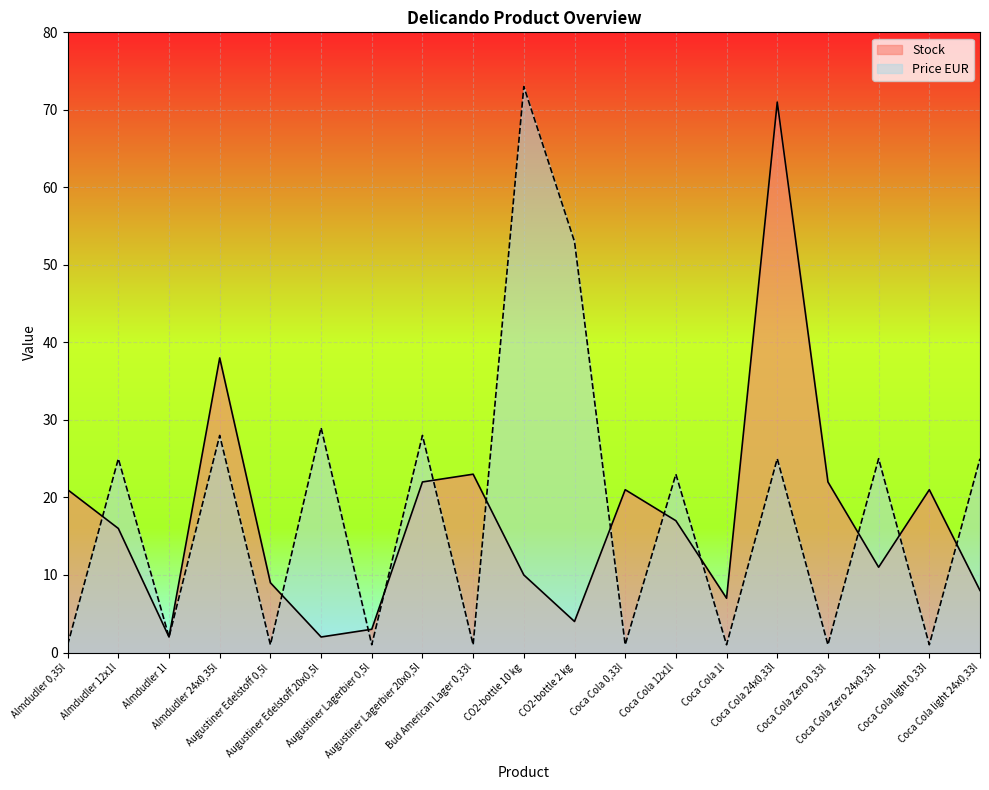

What is the spread (max minus min) of values at CO2-bottle 2 kg?

49